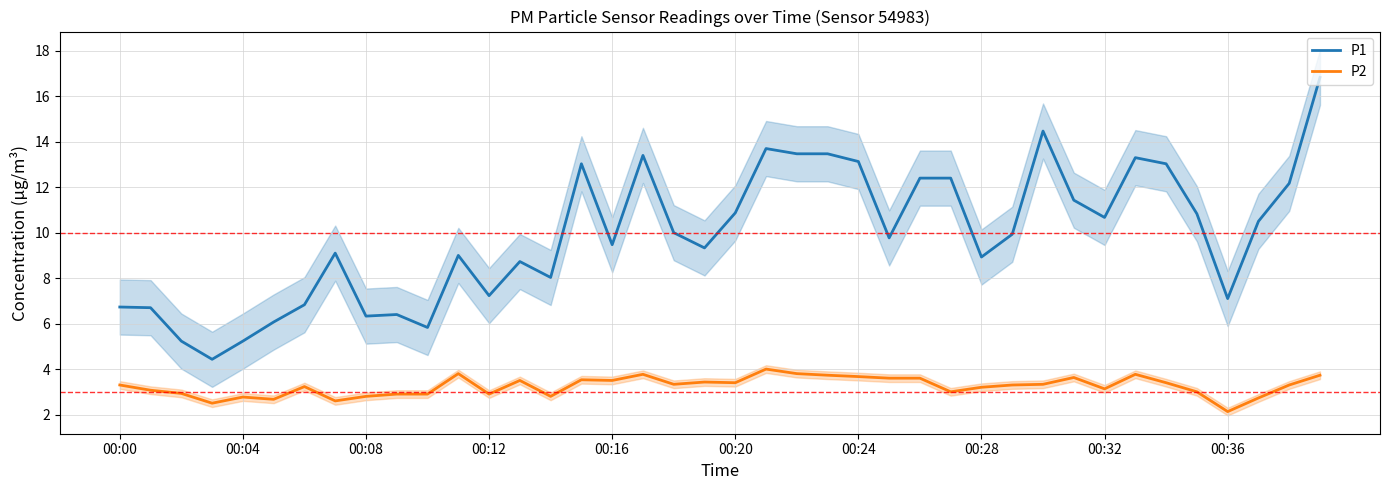

At which label does P2 first exceed 3?

00:00